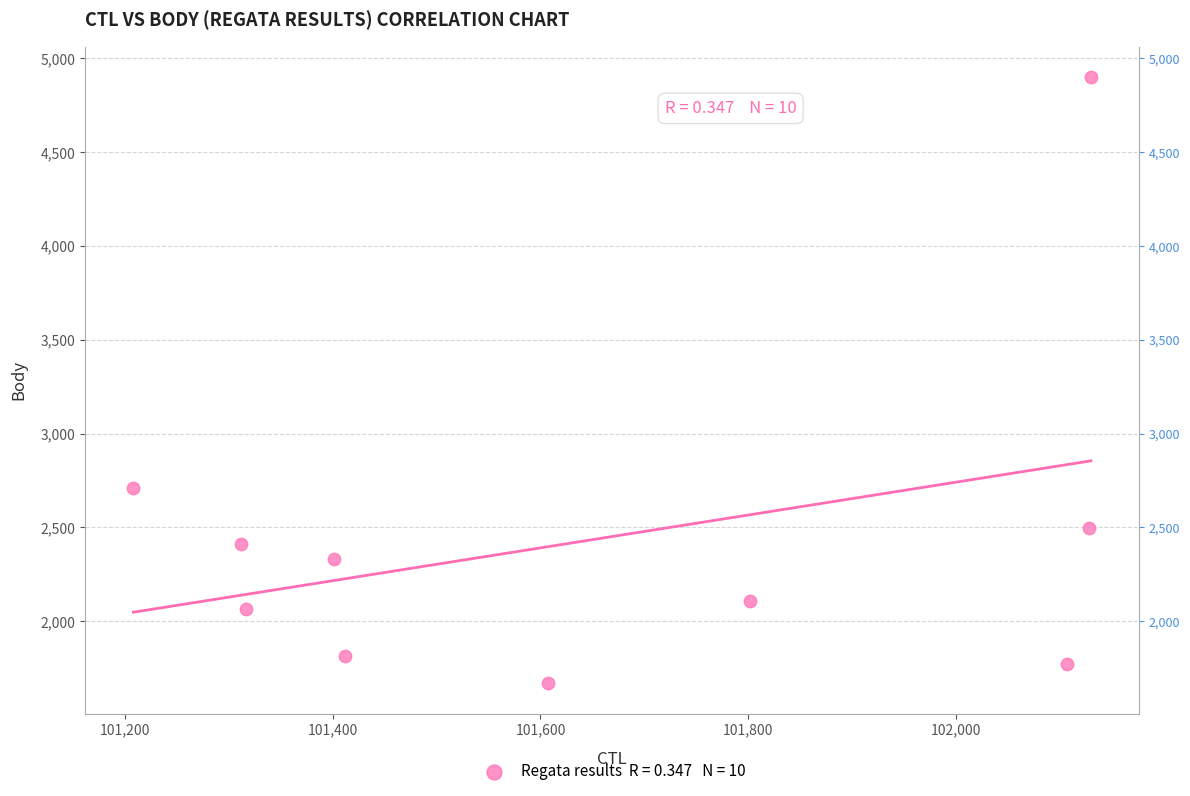

What Y value in the scatter plot is closest to 3285?

2708